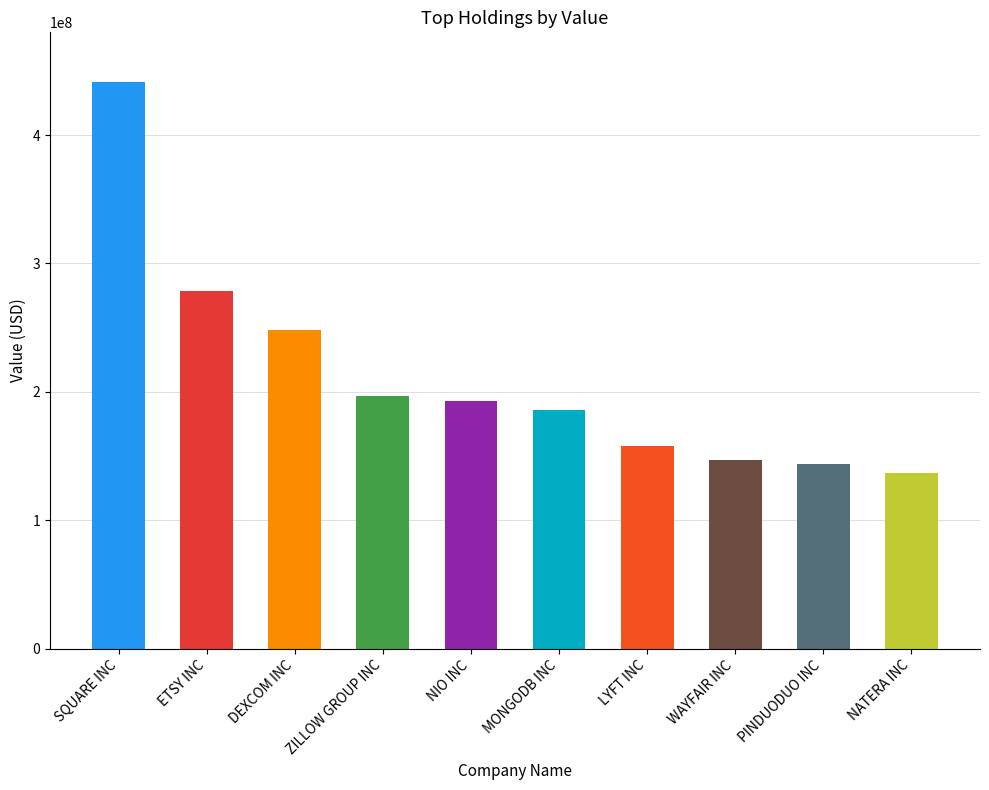

At which category does the chart reach its peak across all series?

SQUARE INC